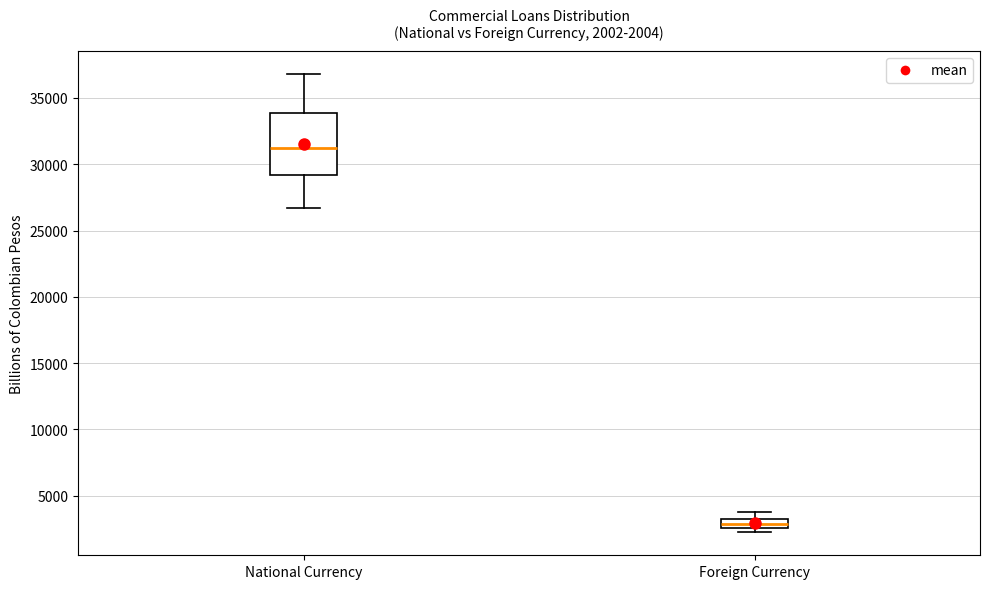

Comparing the boxes themselves (not the whiskers), which one is the tallest?

National Currency